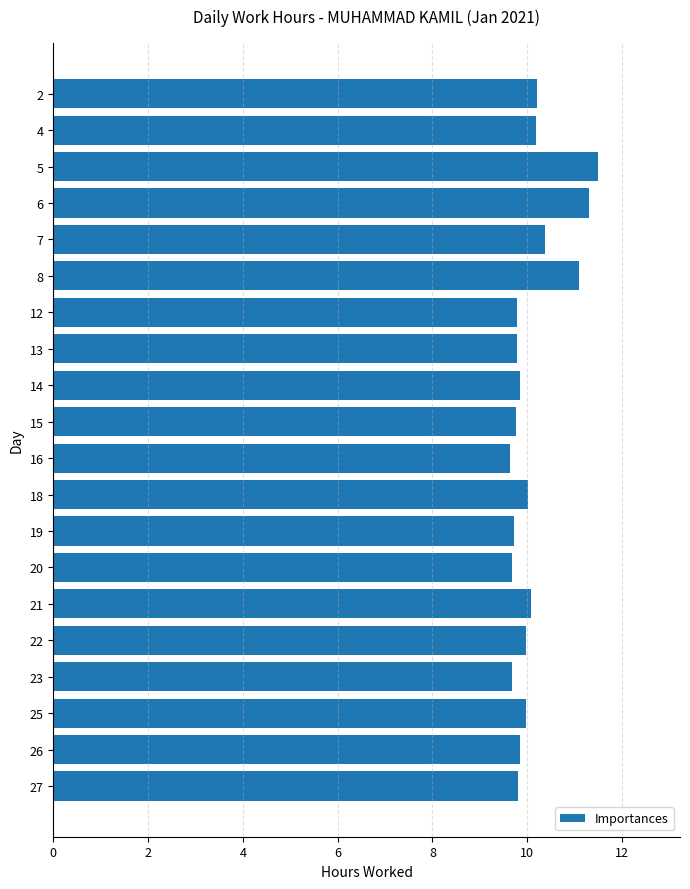

What is the minimum value shown in the chart?

9.6